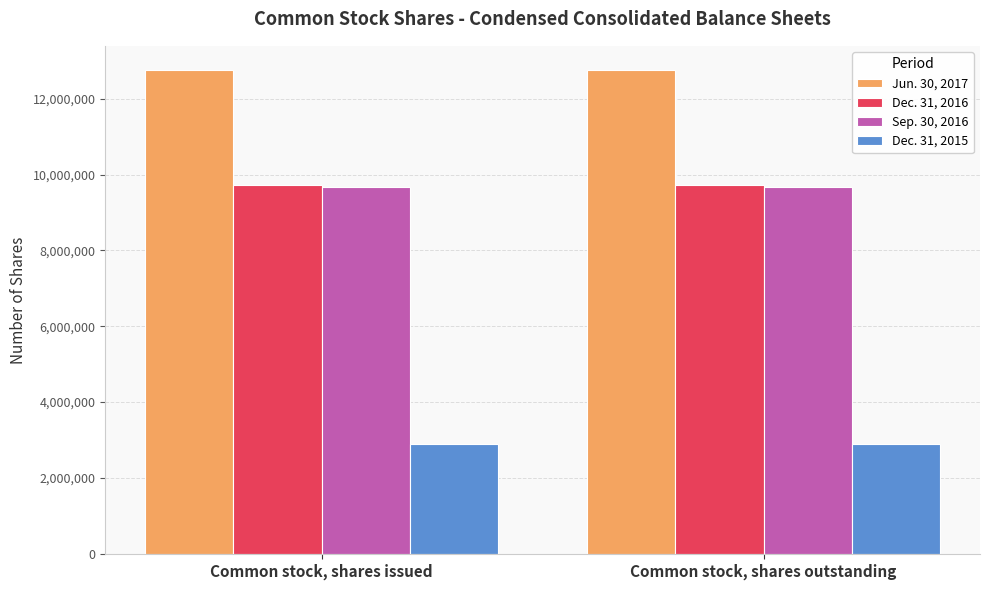

What is the sum of all Dec. 31, 2015 values?

5774856